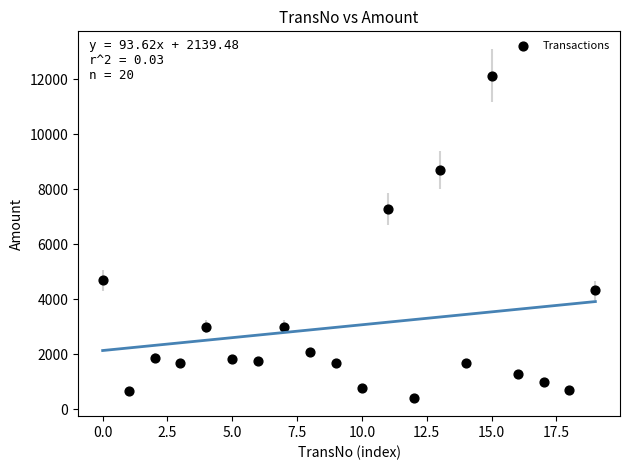

What is the range of Y values (max minus min)?

11702.6